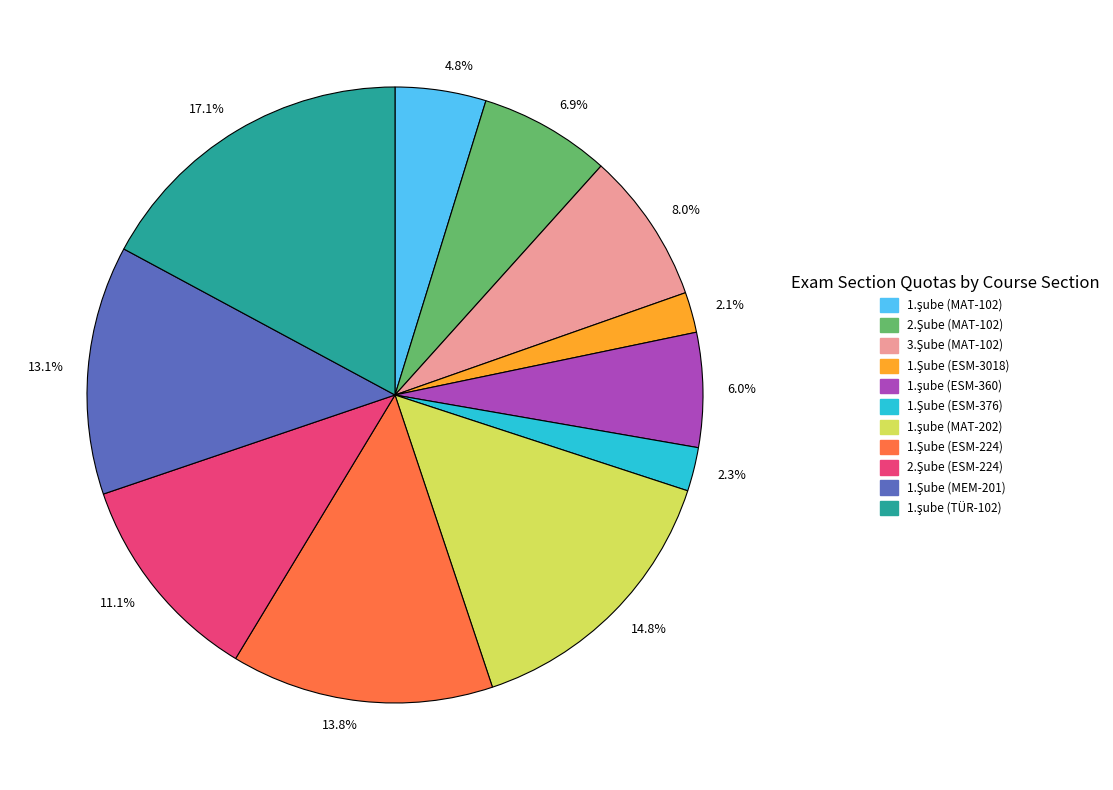

How many slices are in this pie chart?

11